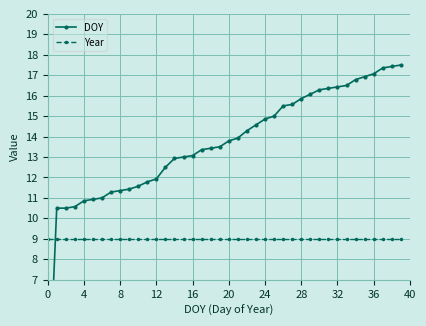

The DOY series shows 5.5 at 21. True or false?

False